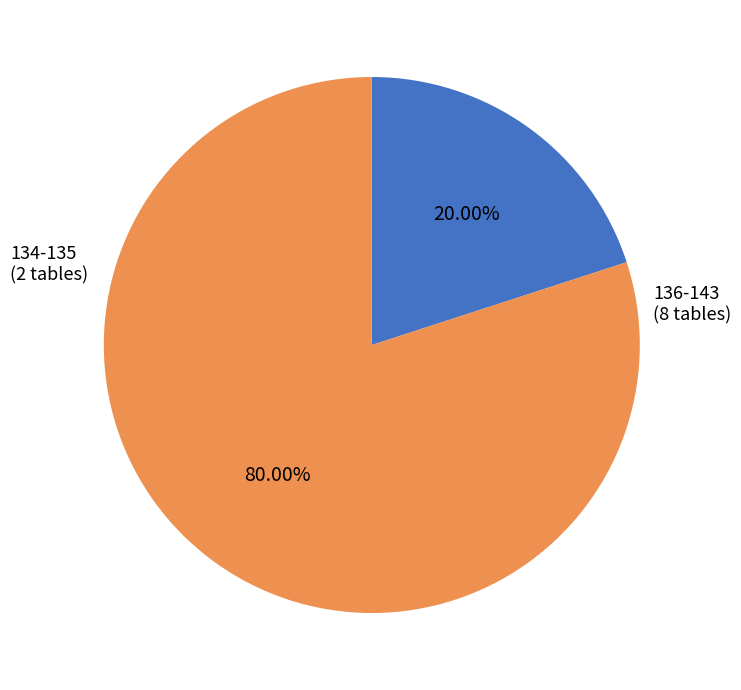

To the nearest percent, what is the average slice percentage?

50%